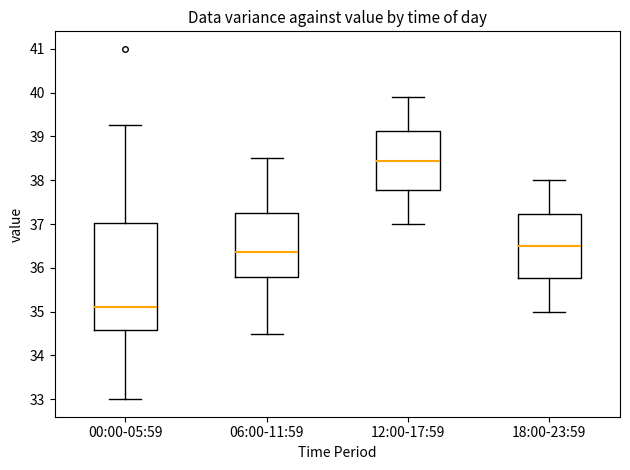

Reading left to right, transcribe this box plot: for each box, give where its median line is, the range the box spans, and where its two whiskers end, as read against the y-axis. The values are not printed on the chart, so give them approximately, as read against the axis.

00:00-05:59: median 35.1, box 34.6 to 37.0, whiskers 33.0 to 39.3
06:00-11:59: median 36.4, box 35.8 to 37.3, whiskers 34.5 to 38.5
12:00-17:59: median 38.5, box 37.8 to 39.1, whiskers 37.0 to 39.9
18:00-23:59: median 36.5, box 35.8 to 37.2, whiskers 35.0 to 38.0